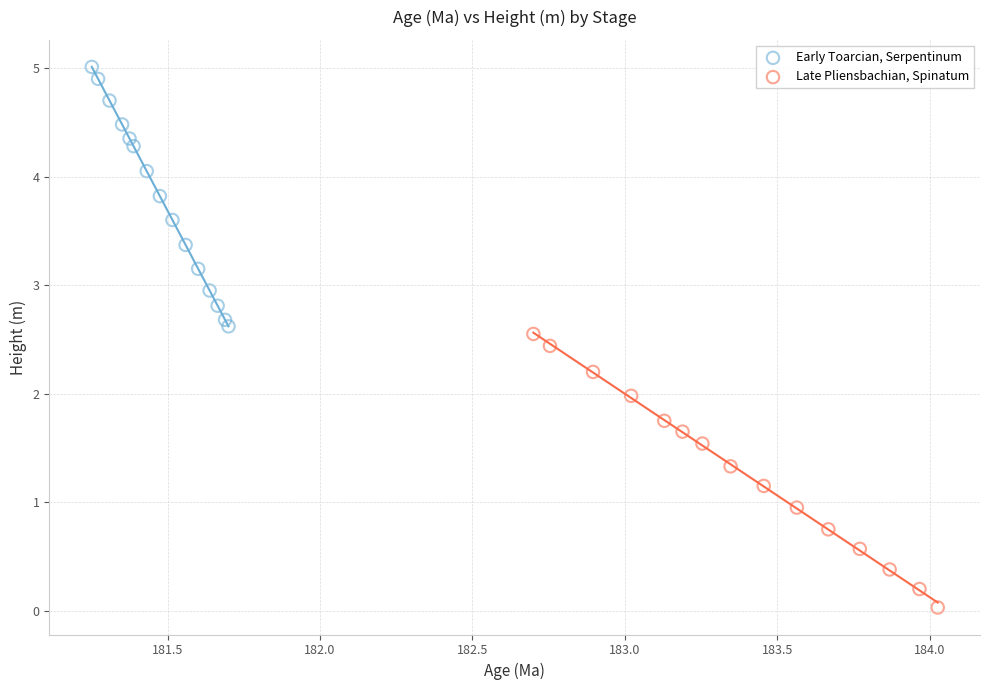

Which series contains the lowest Y value?

Late Pliensbachian, Spinatum